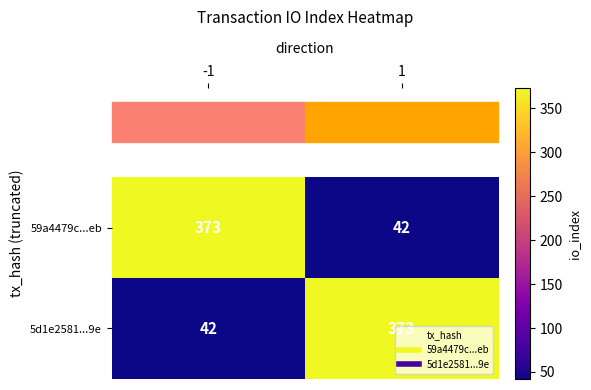

How many categories are shown in the chart?

2